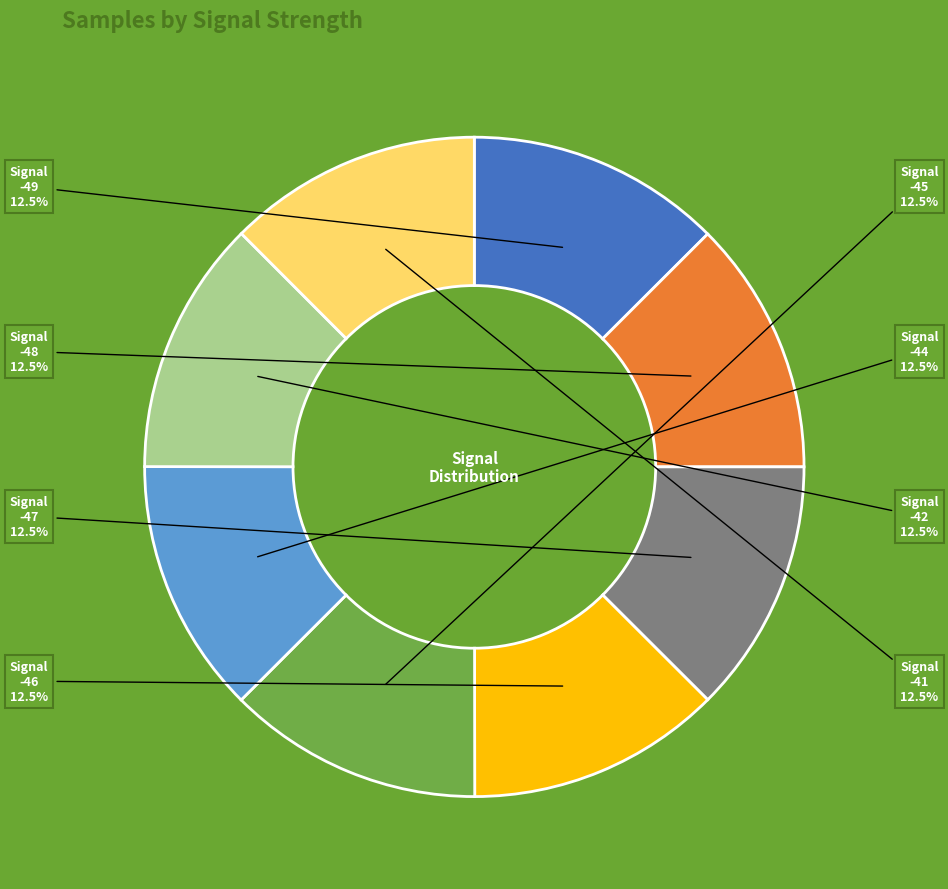

Is there a majority slice in this chart?

No